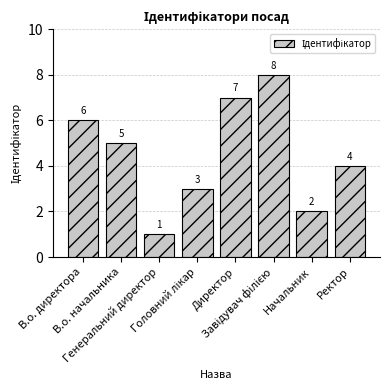

How many values are between 3 and 7?

5